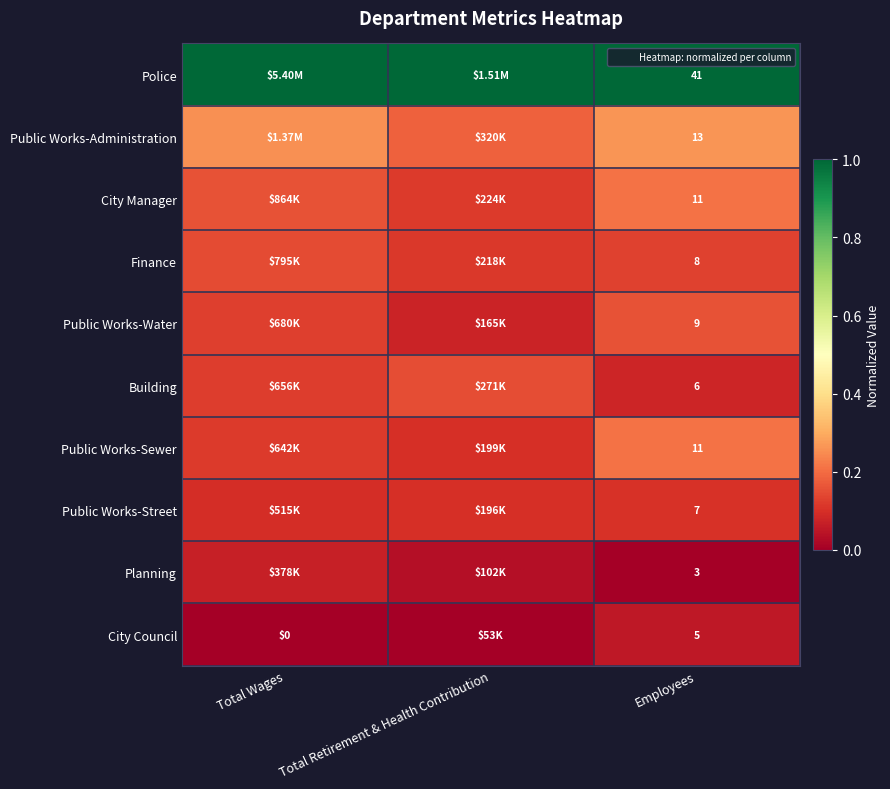

Is the value of Public Works-Water at Employees greater than the value of Public Works-Sewer at Employees?

No